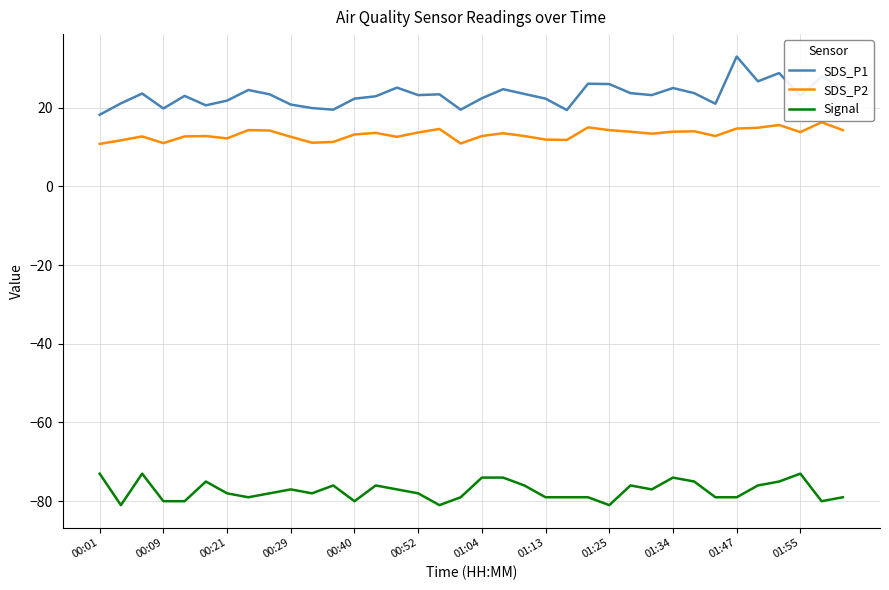

True or false: SDS_P1 and SDS_P2 cross at least once.

False